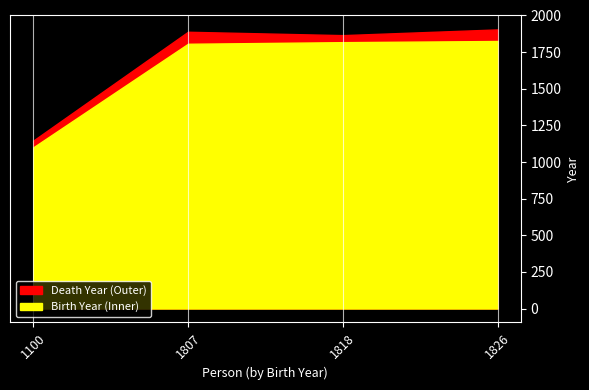

True or false: Death Year (Outer) and Birth Year (Inner) cross at least once.

False